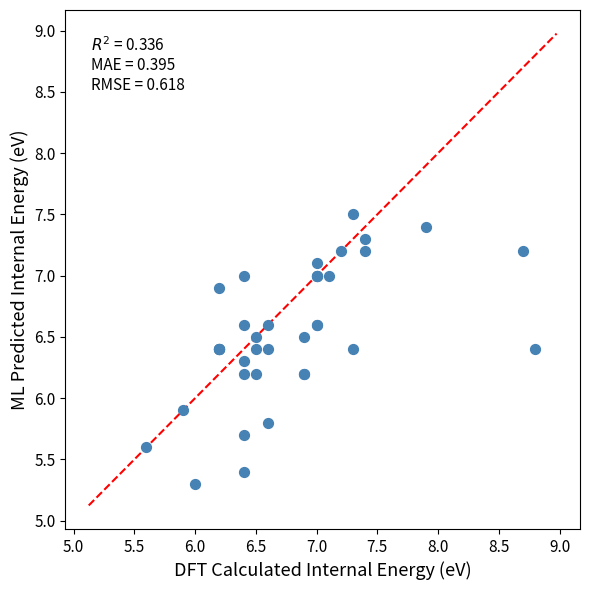

What Y value in the scatter plot is closest to 6?

5.9